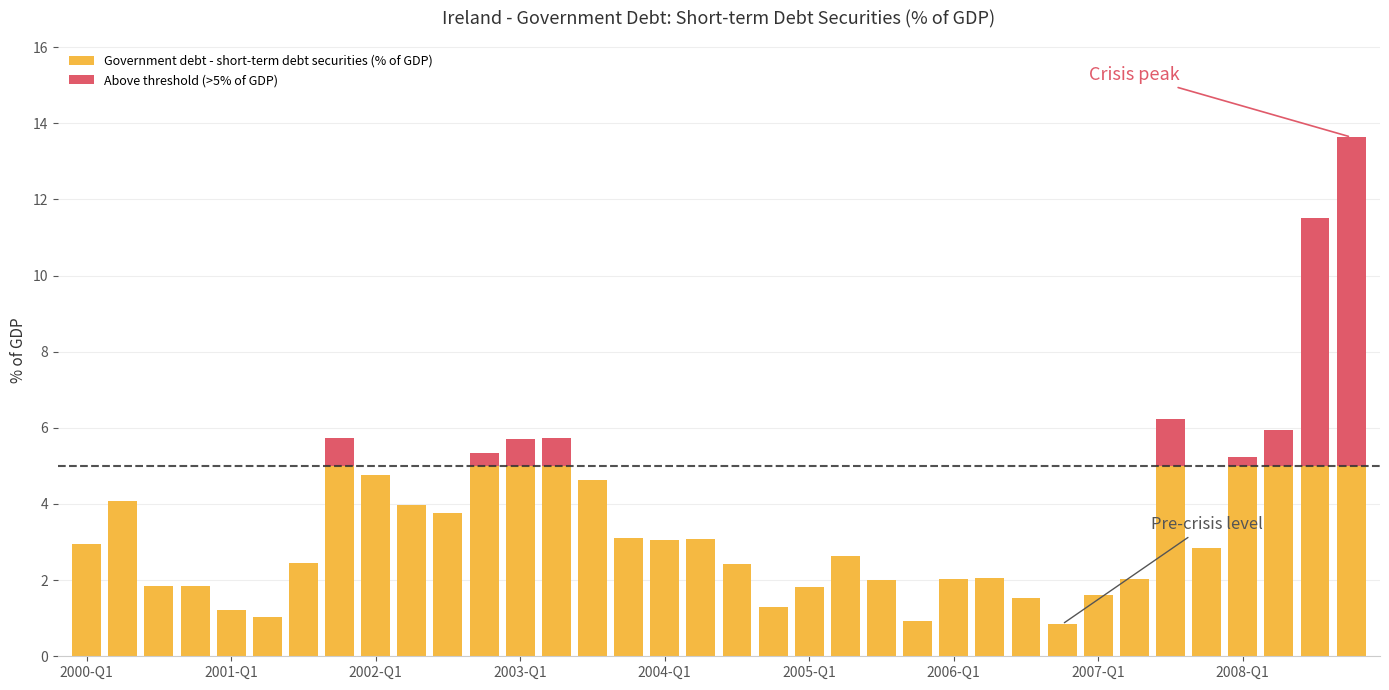

What is the maximum value for Government debt - short-term debt securities (% of GDP)?

5.0